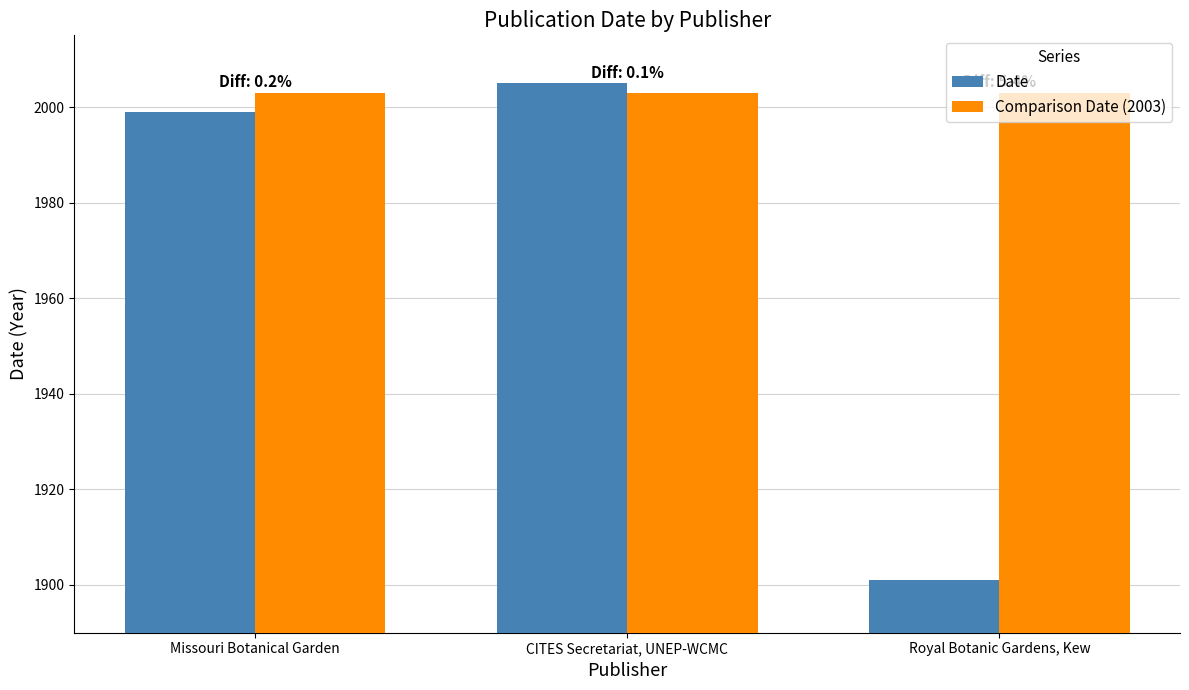

What is the minimum value shown in the chart?

1901